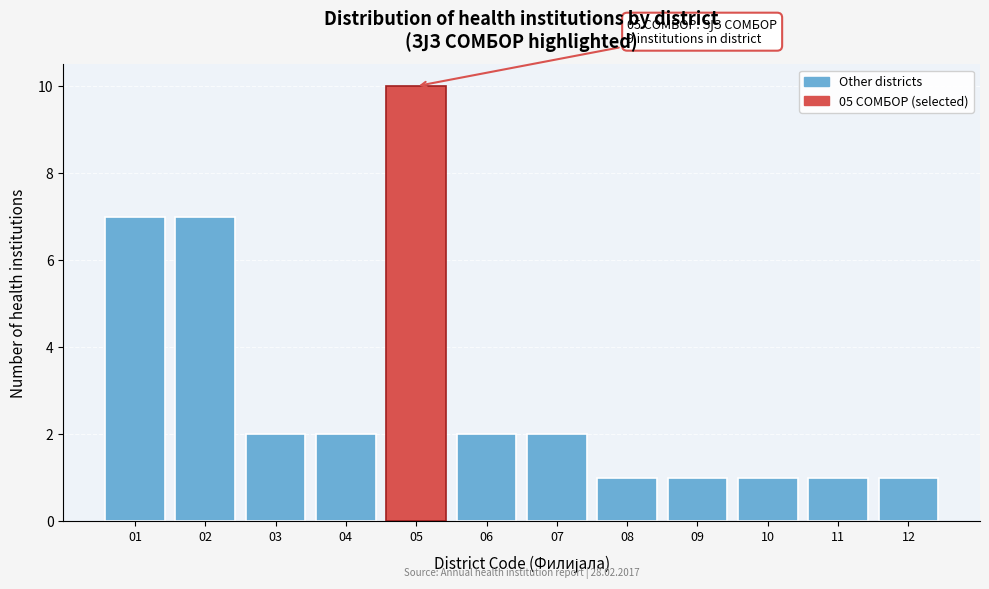

Which range on the x-axis has the tallest bar?

4.5 to 5.5